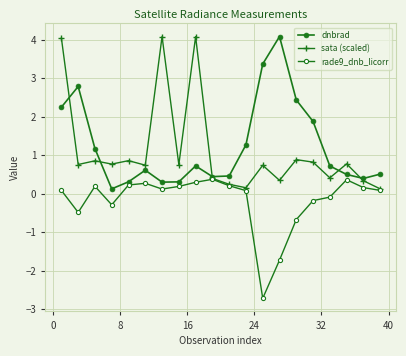

Does the chart have visible grid lines?

Yes